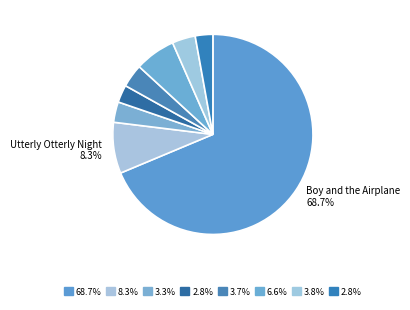

To the nearest percent, what is the difference between the largest and smallest slice percentages?

66%